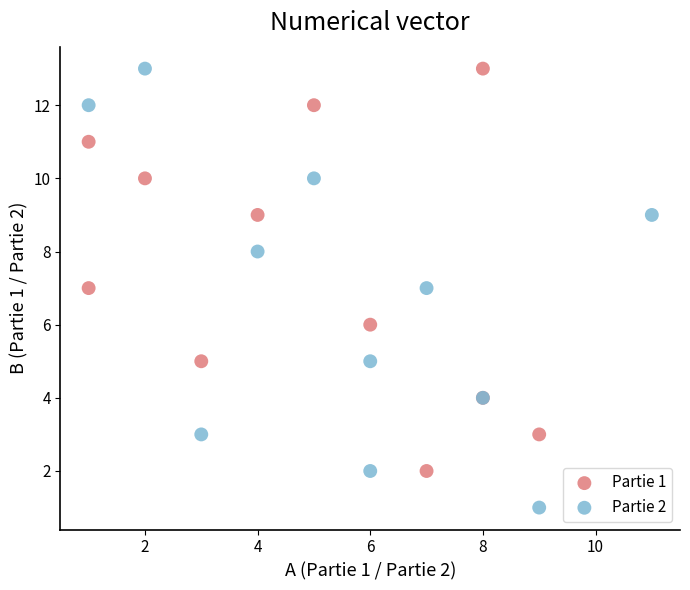

Which series contains the lowest Y value?

Partie 2